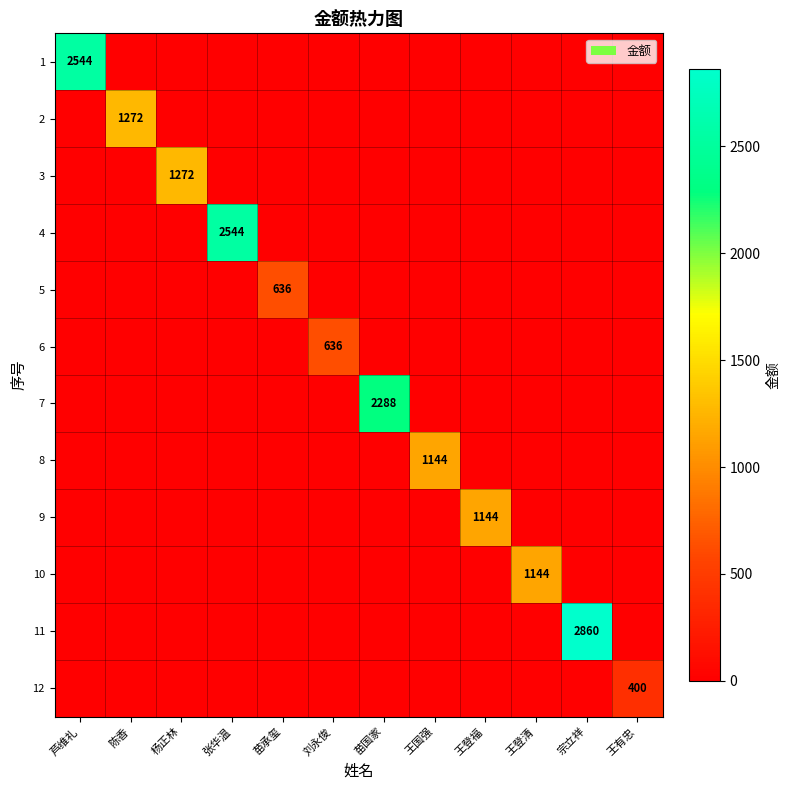

Rank the series by their maximum value, from highest to lowest.

11, 1, 4, 7, 2, 3, 8, 9, 10, 5, 6, 12